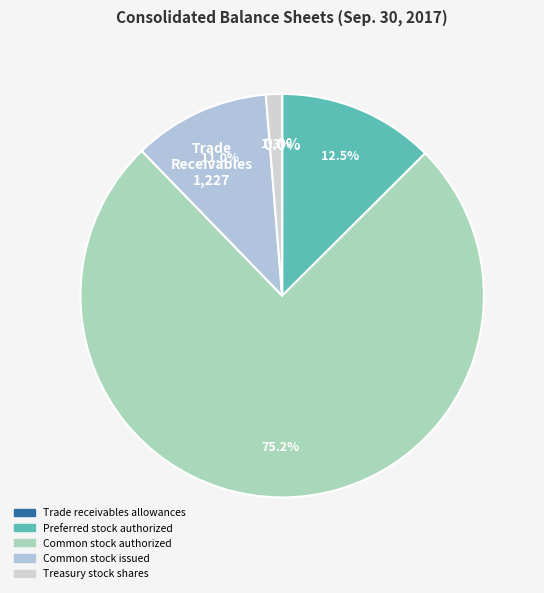

Which slice is the smallest?

Trade receivables allowances